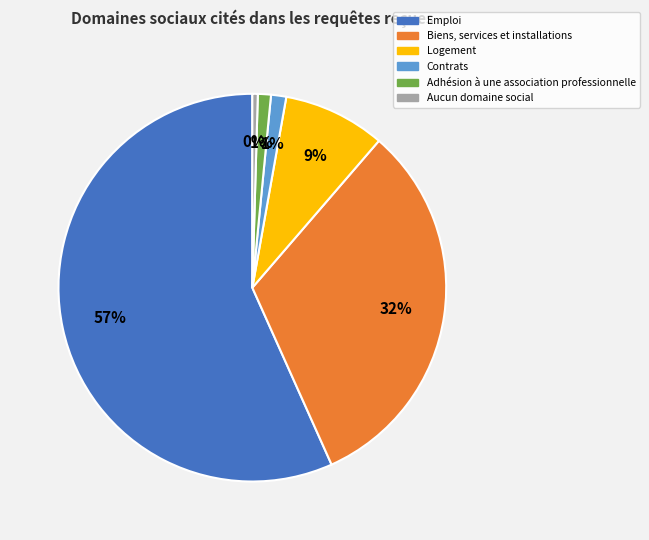

Does Biens, services et installations account for over 50% of the chart?

No